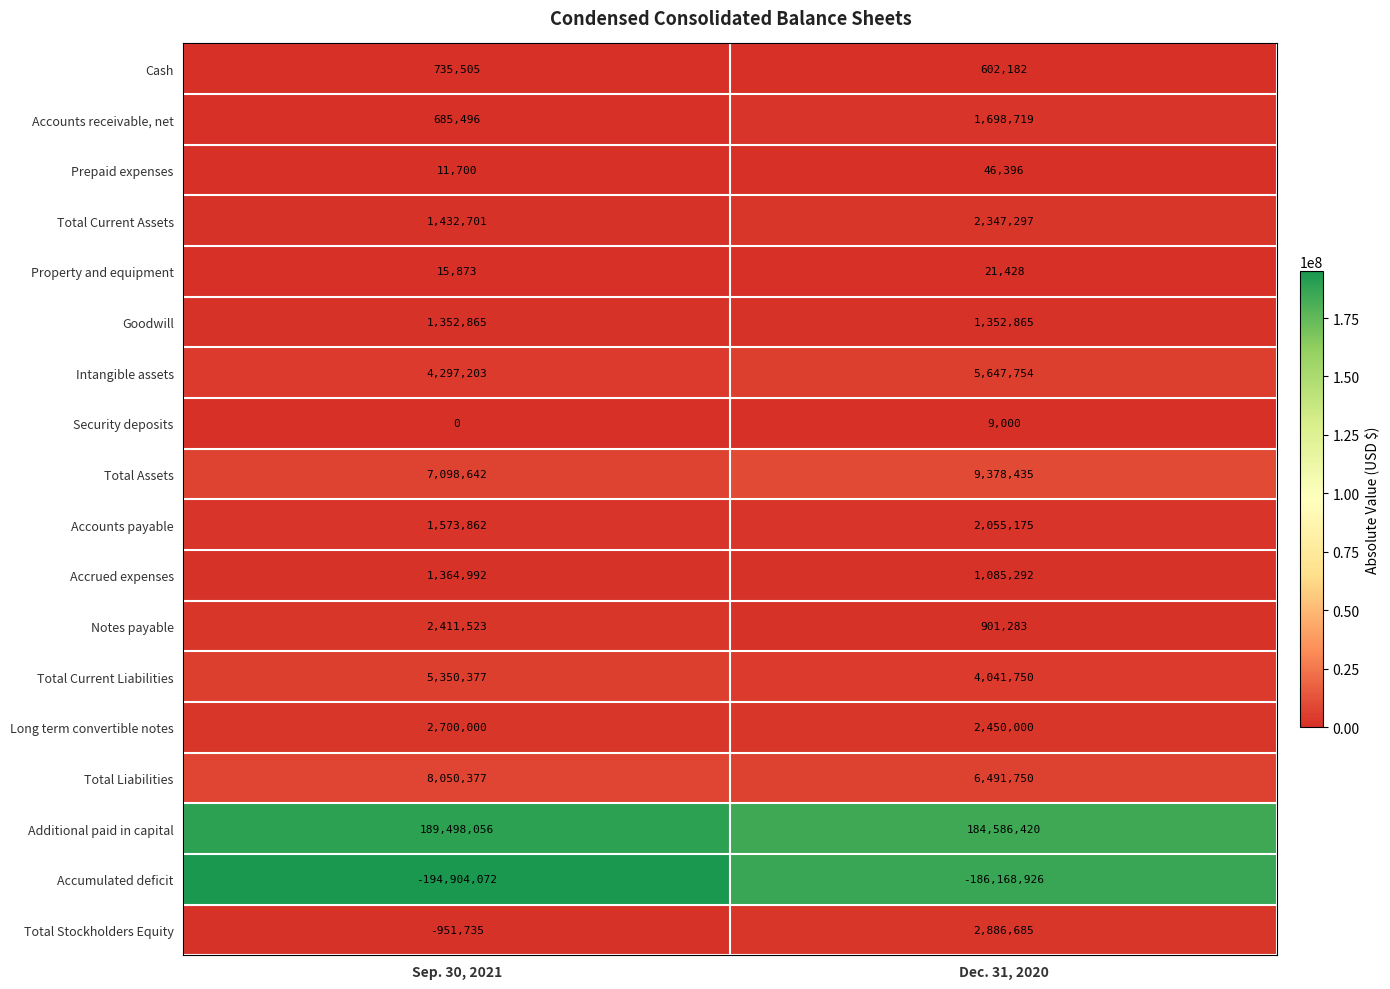

At which label does Additional paid in capital reach its minimum?

Dec. 31, 2020